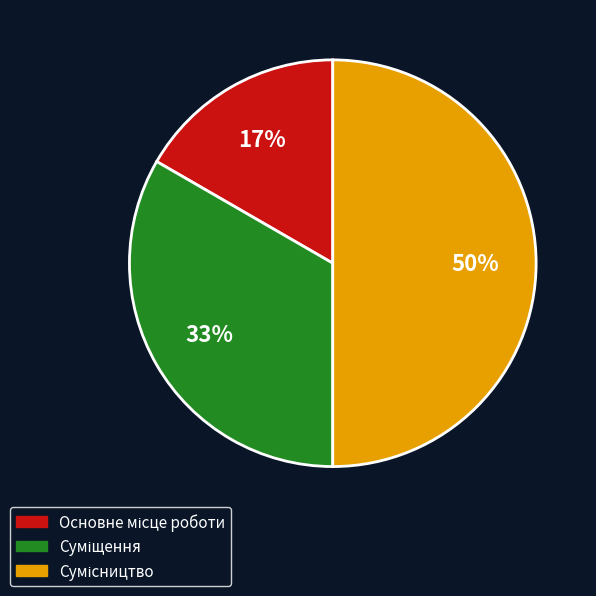

How many segments does this pie chart have?

3